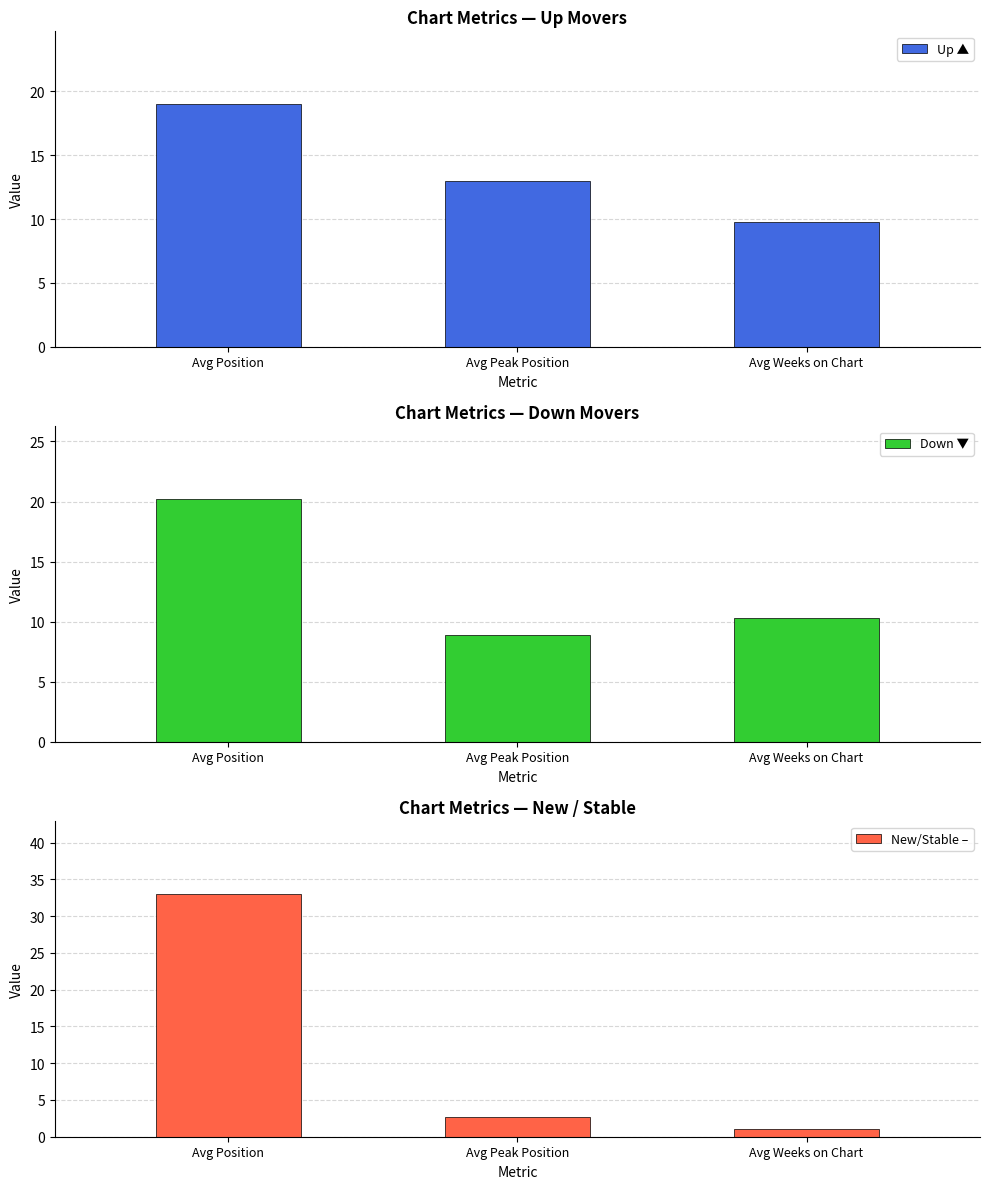

Which category has the highest value in the Down ▼ series?

Avg Position